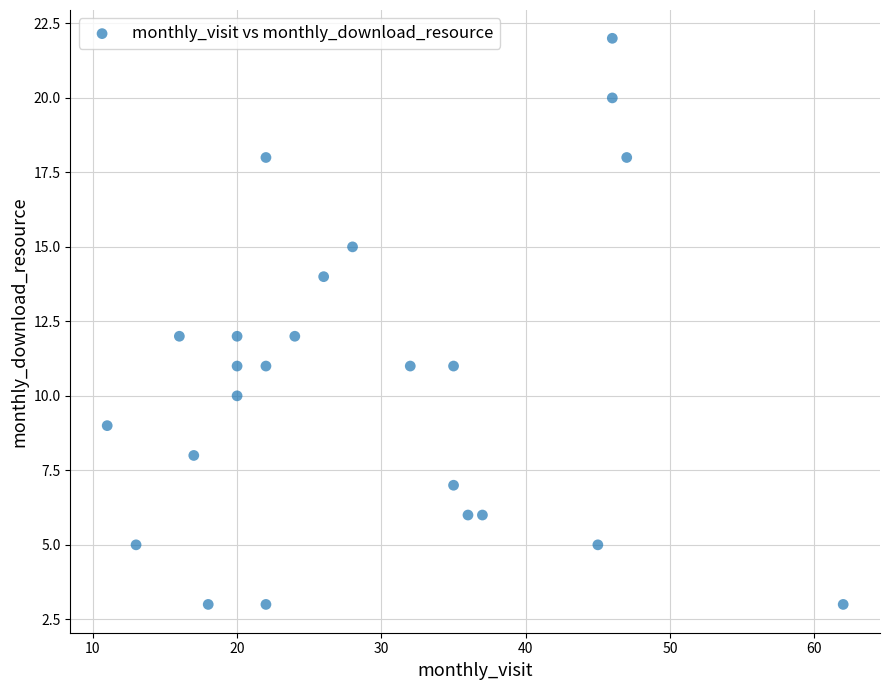

What is the range of Y values (max minus min)?

19